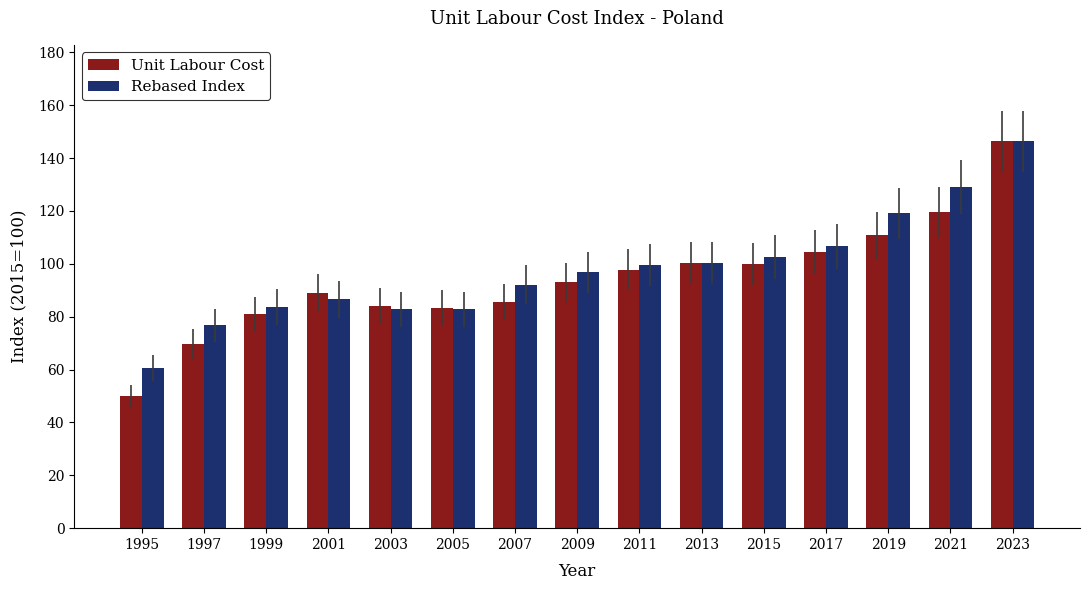

List the series in order of their overall mean, highest first.

Rebased Index, Unit Labour Cost